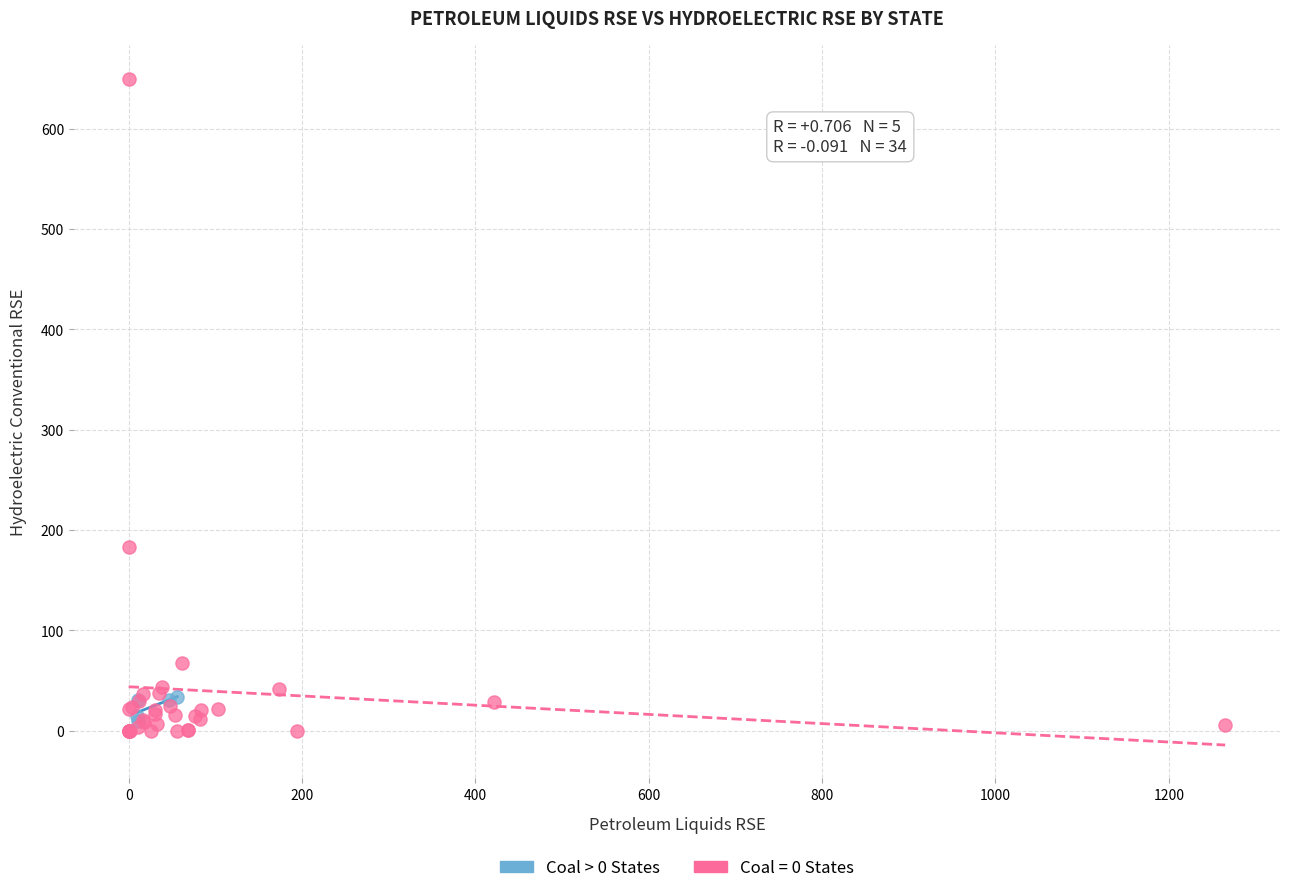

Which series has the widest spread of Y values?

Coal = 0 States